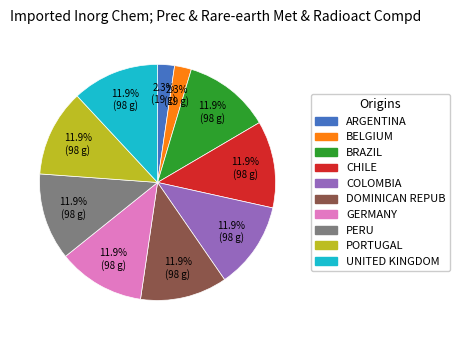

How many segments does this pie chart have?

10